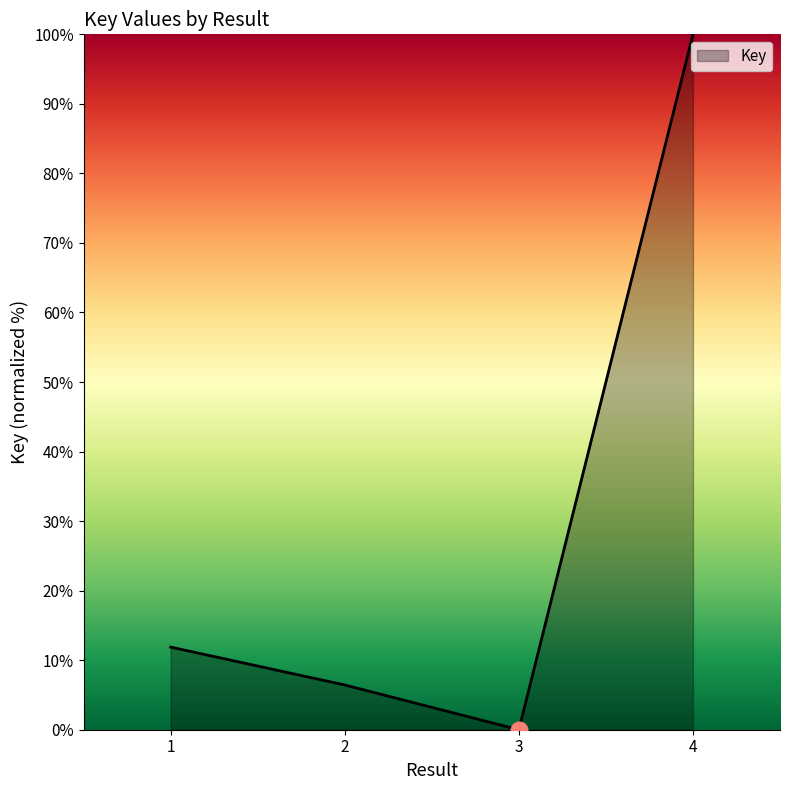

How many values are above zero?

3